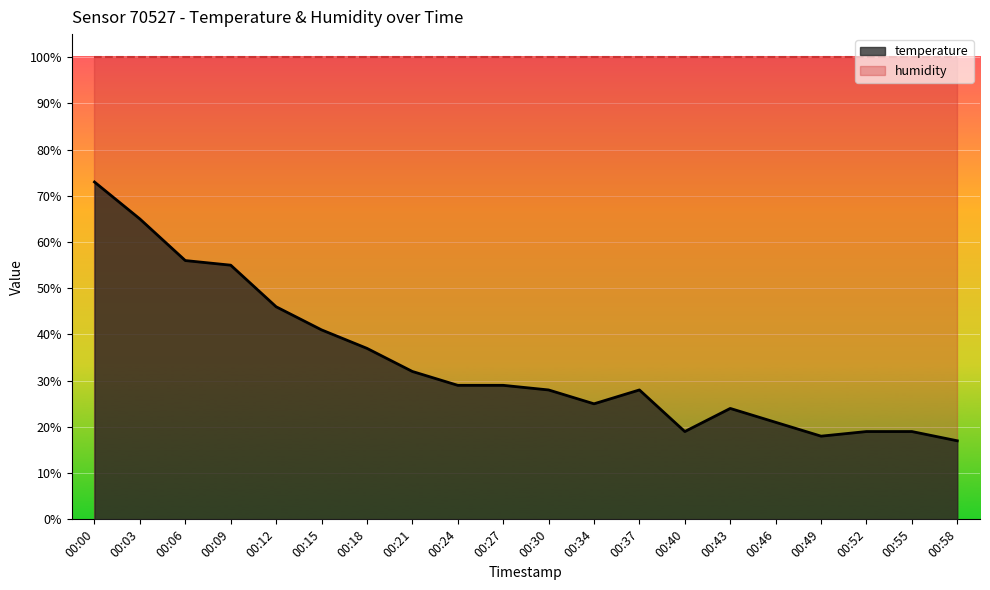

Where is the first local minimum?

00:34